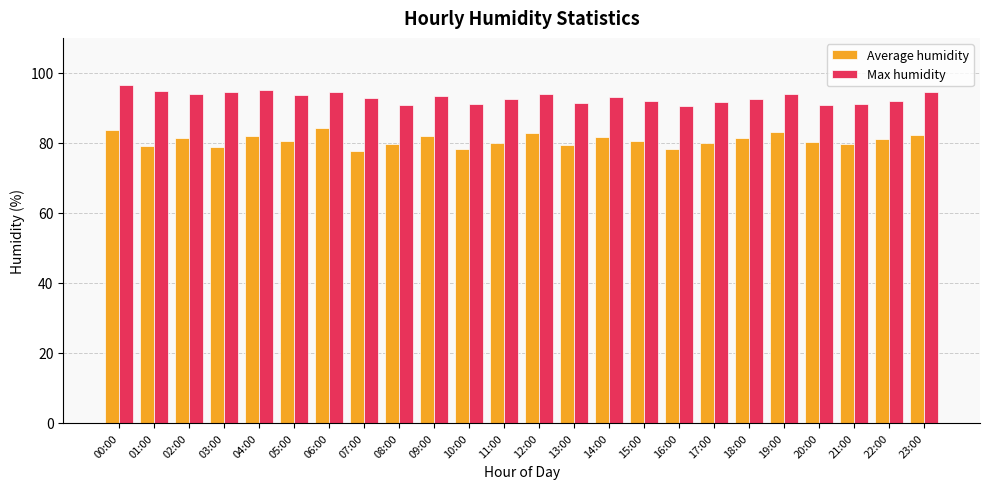

What is the difference between the Max humidity values at 05:00 and 01:00?

1.1